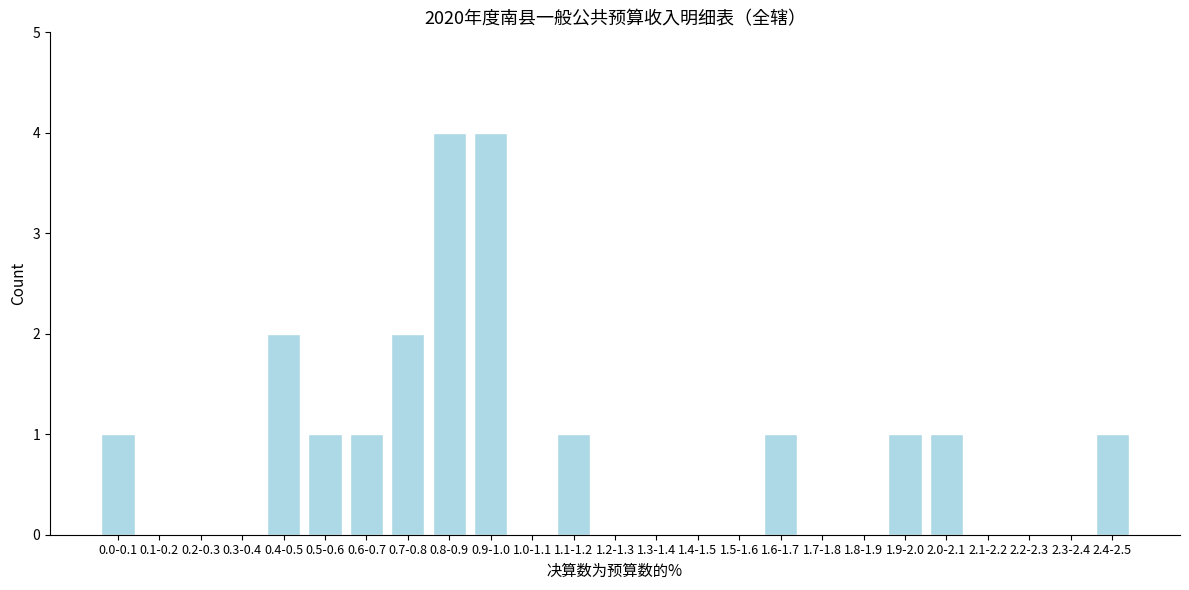

Reading right to left, extract all data points from this chart.

2.4-2.5=1	2.3-2.4=0	2.2-2.3=0	2.1-2.2=0	2.0-2.1=1	1.9-2.0=1	1.8-1.9=0	1.7-1.8=0	1.6-1.7=1	1.5-1.6=0	1.4-1.5=0	1.3-1.4=0	1.2-1.3=0	1.1-1.2=1	1.0-1.1=0	0.9-1.0=4	0.8-0.9=4	0.7-0.8=2	0.6-0.7=1	0.5-0.6=1	0.4-0.5=2	0.3-0.4=0	0.2-0.3=0	0.1-0.2=0	0.0-0.1=1